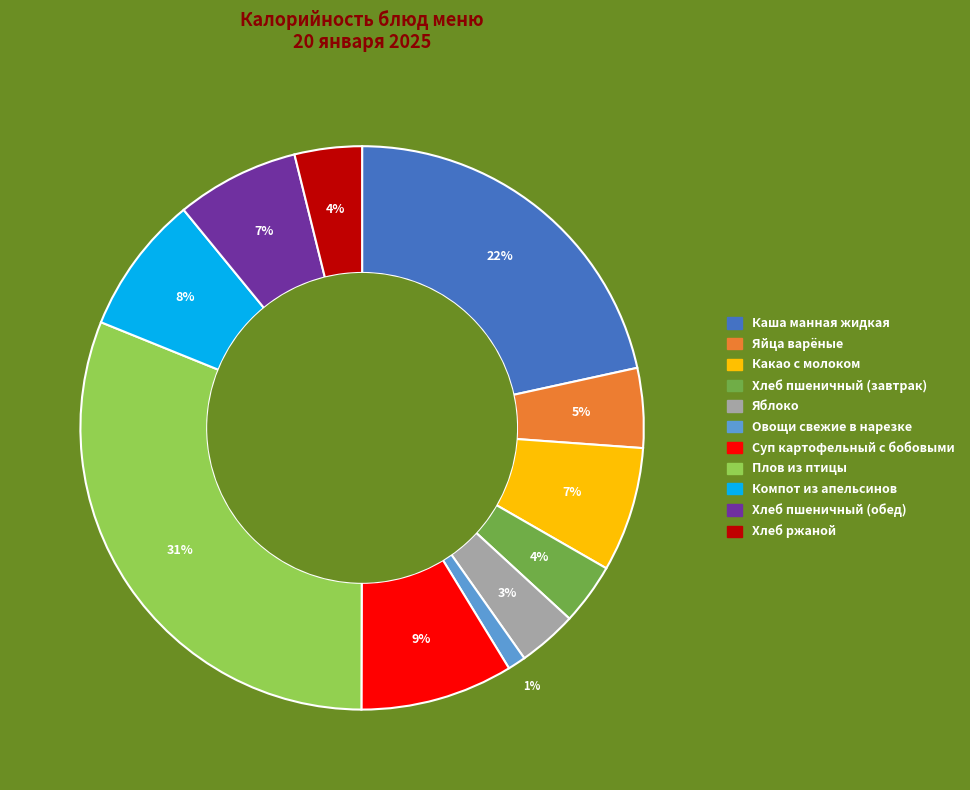

To the nearest percent, what percentage of the pie is Какао с молоком?

7%